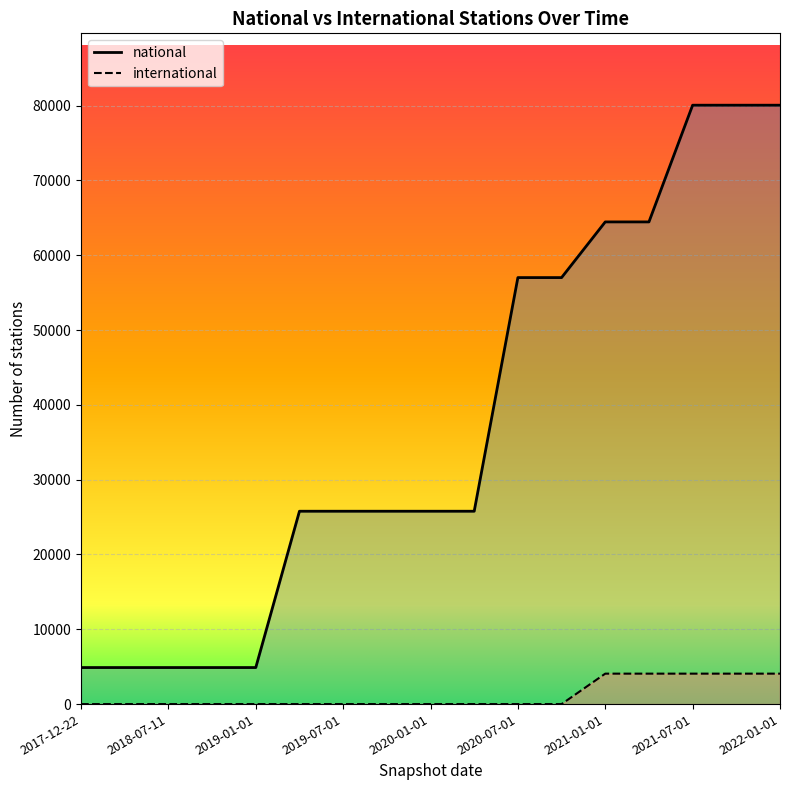

What are all the series names shown in the legend?

national, international